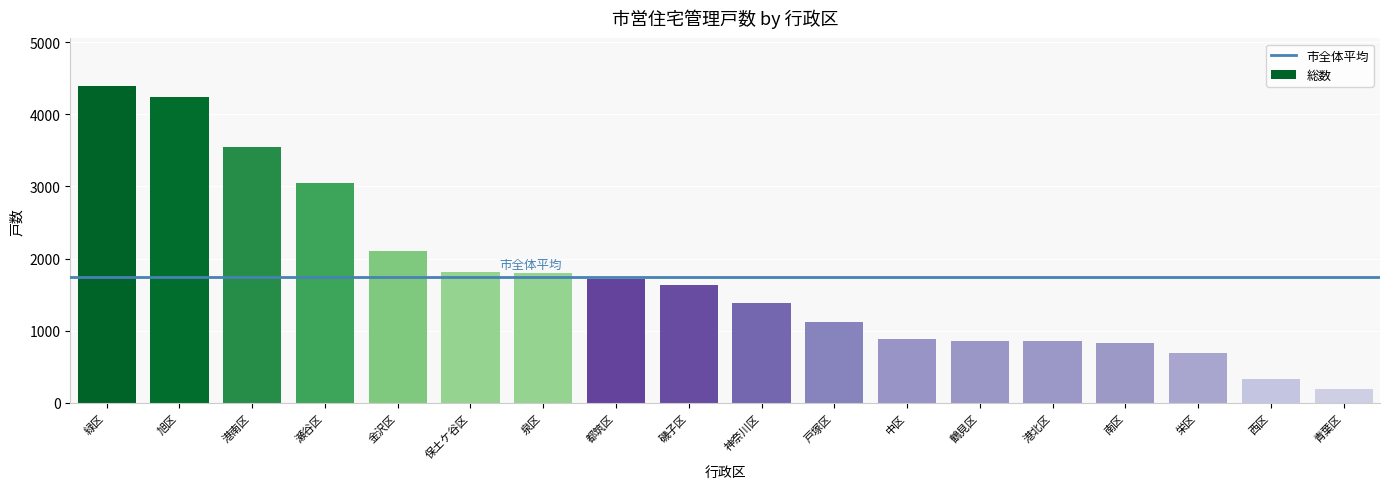

Which has a higher value, 青葉区 or 西区?

西区